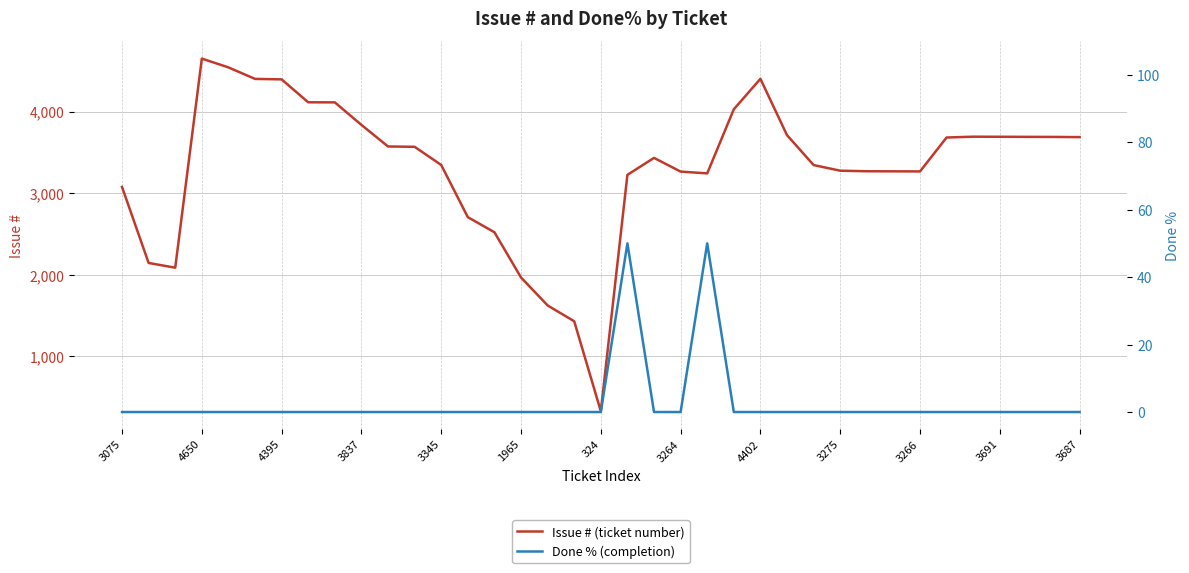

At which label does Issue # (ticket number) reach its peak?

4650